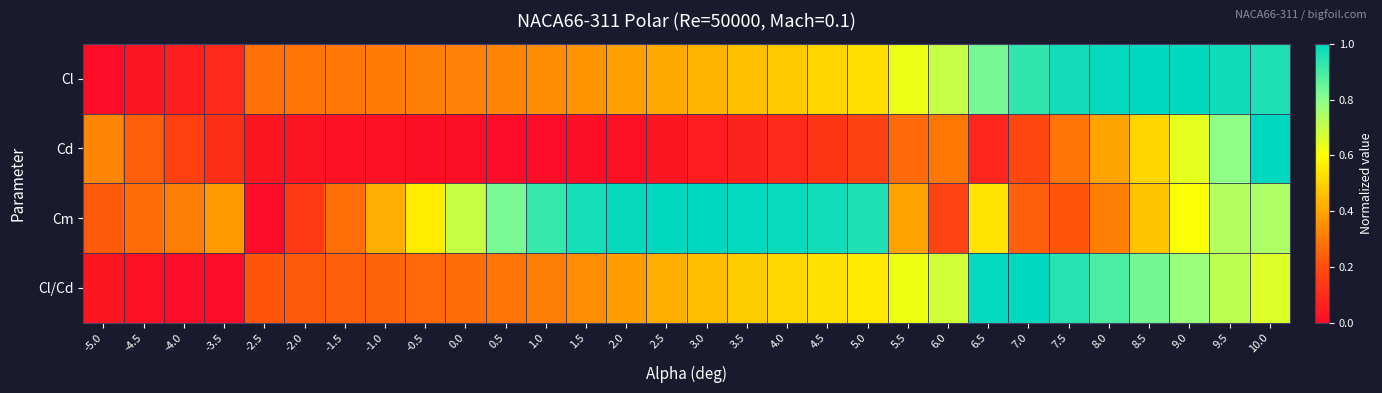

At which category is the sum across all series the highest?

10.0